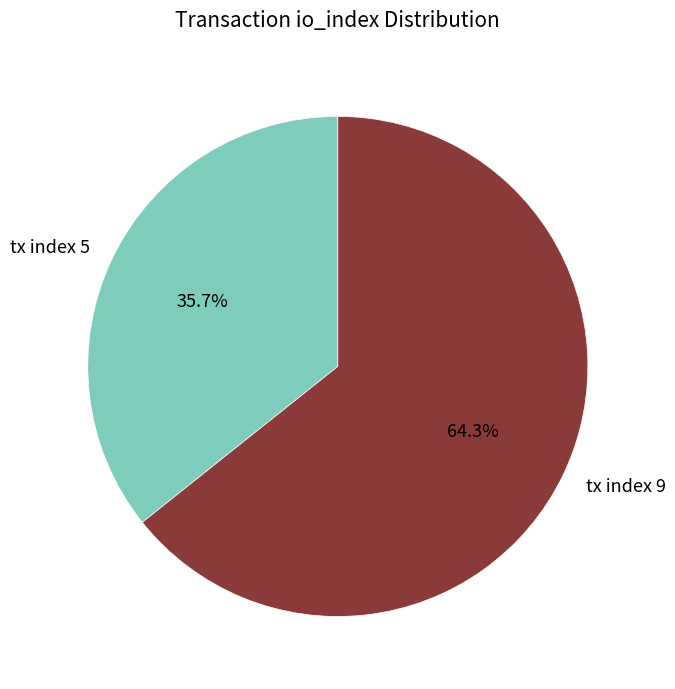

How many segments does this pie chart have?

2